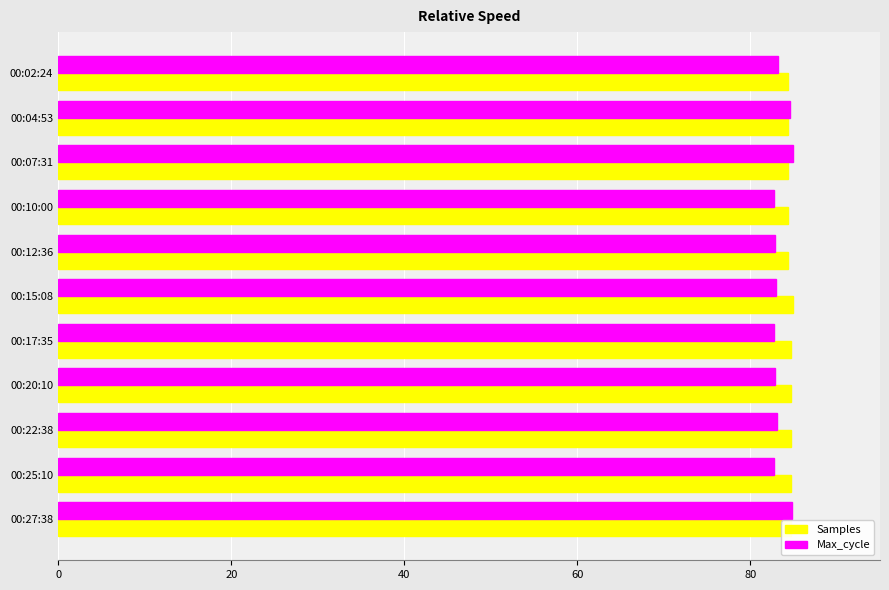

True or false: Max_cycle has a value of 83.2 at 00:02:24.

True